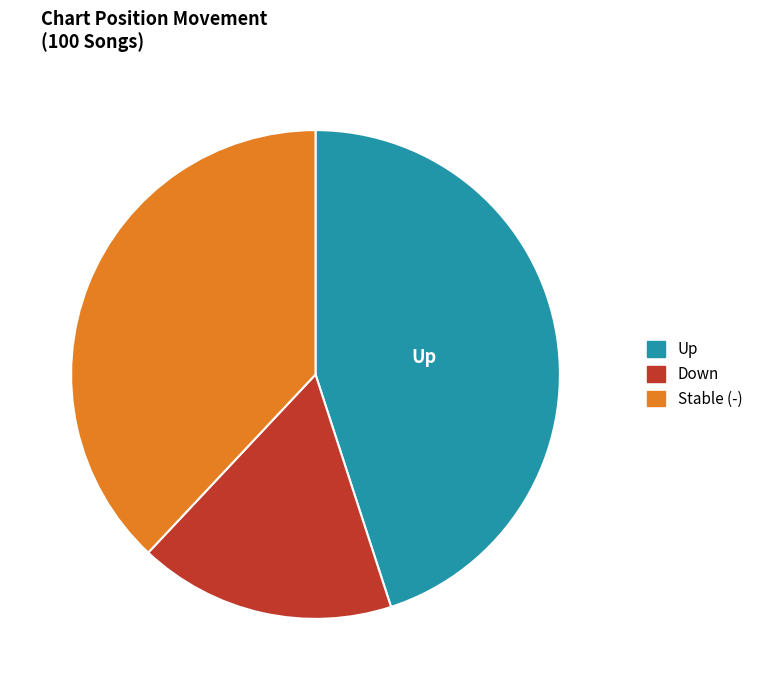

Is there a majority slice in this chart?

No